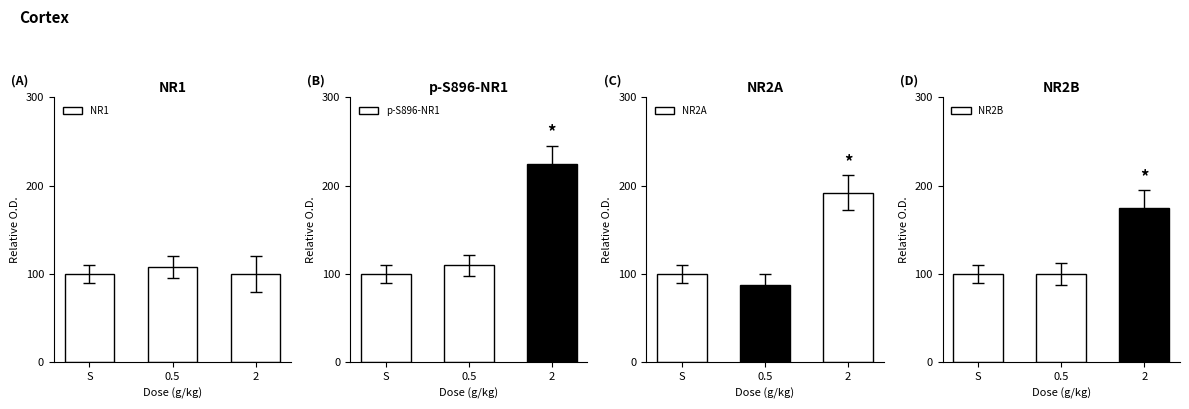

What is the difference between the maximum and minimum values in the NR2A series?

104